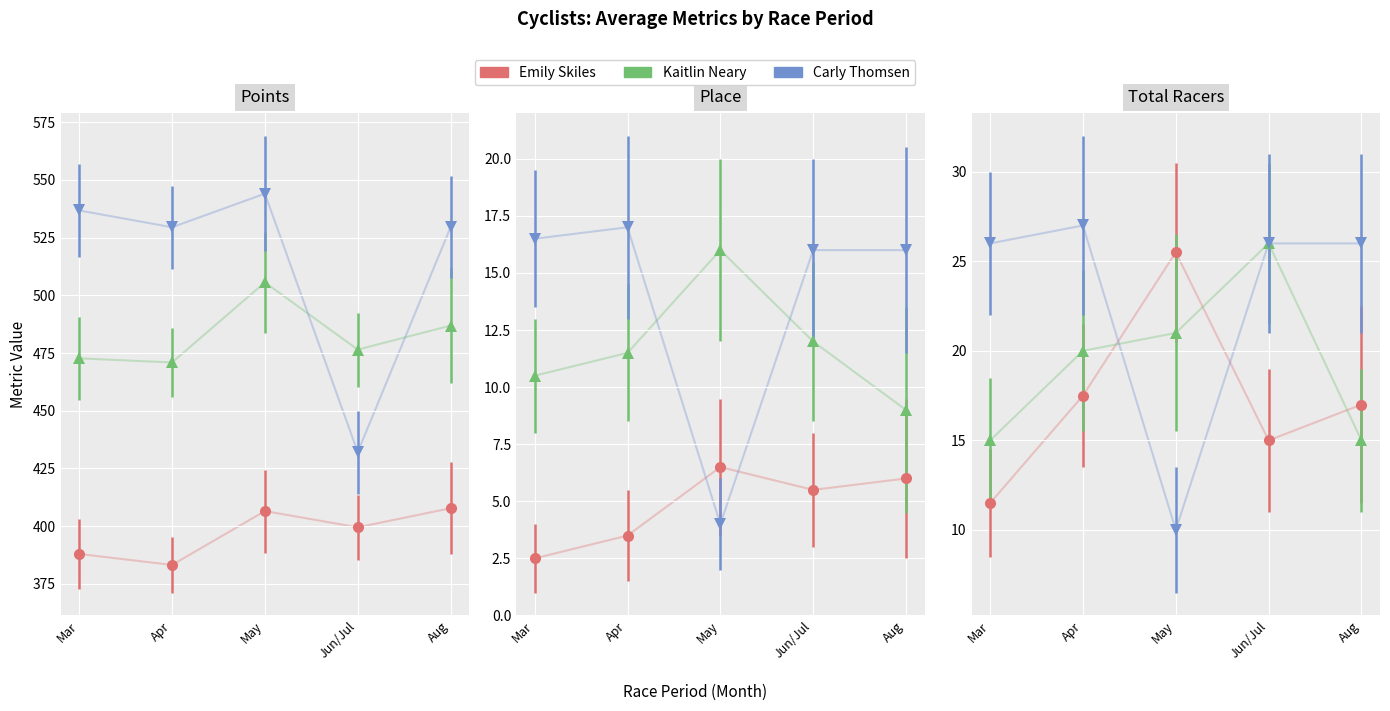

Between May and Jun/Jul, which series saw the biggest shift?

Carly Thomsen